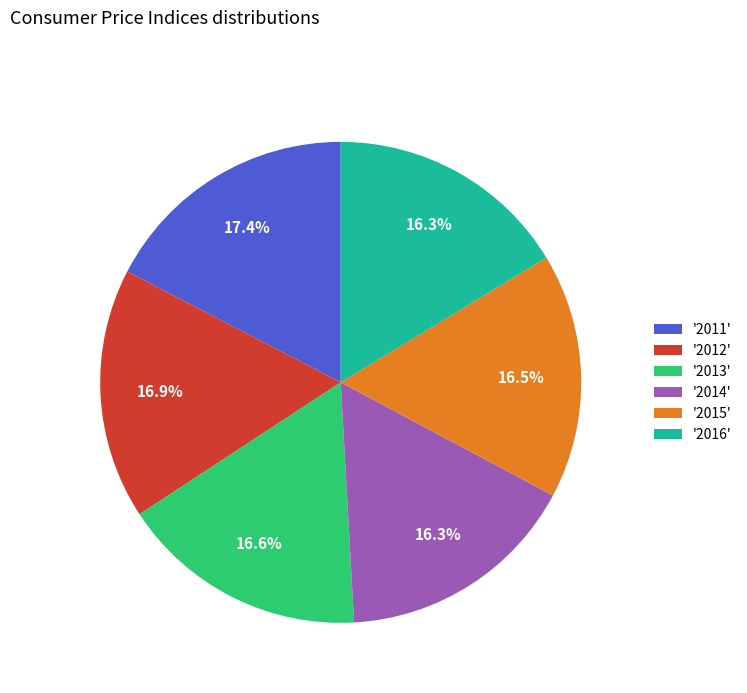

Which has a higher value, '2016' or '2011'?

'2011'